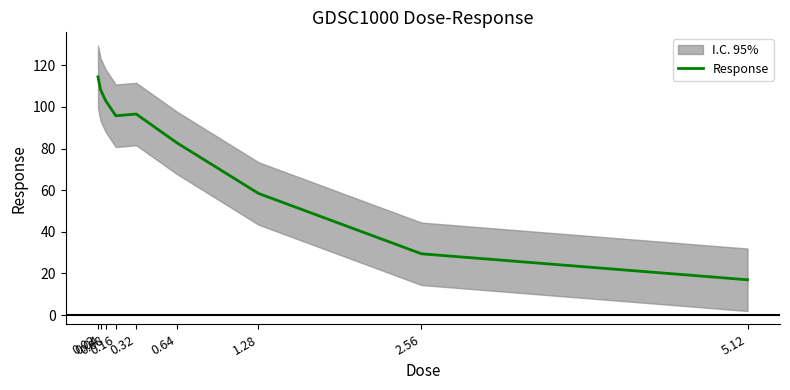

What position from the right is 0.04?

8